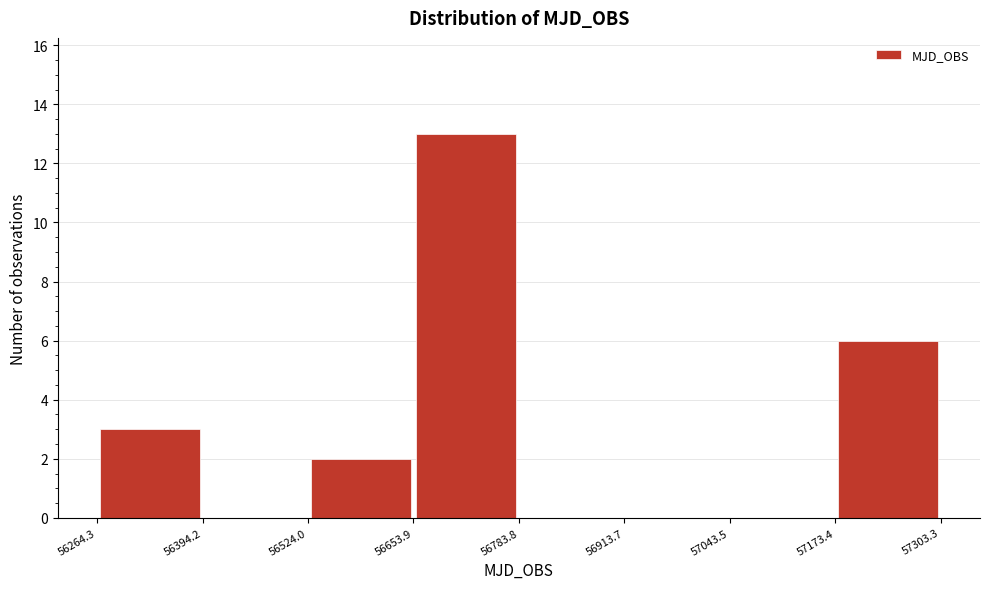

Over which range of the x-axis is the bar tallest?

56653.9 to 56783.8